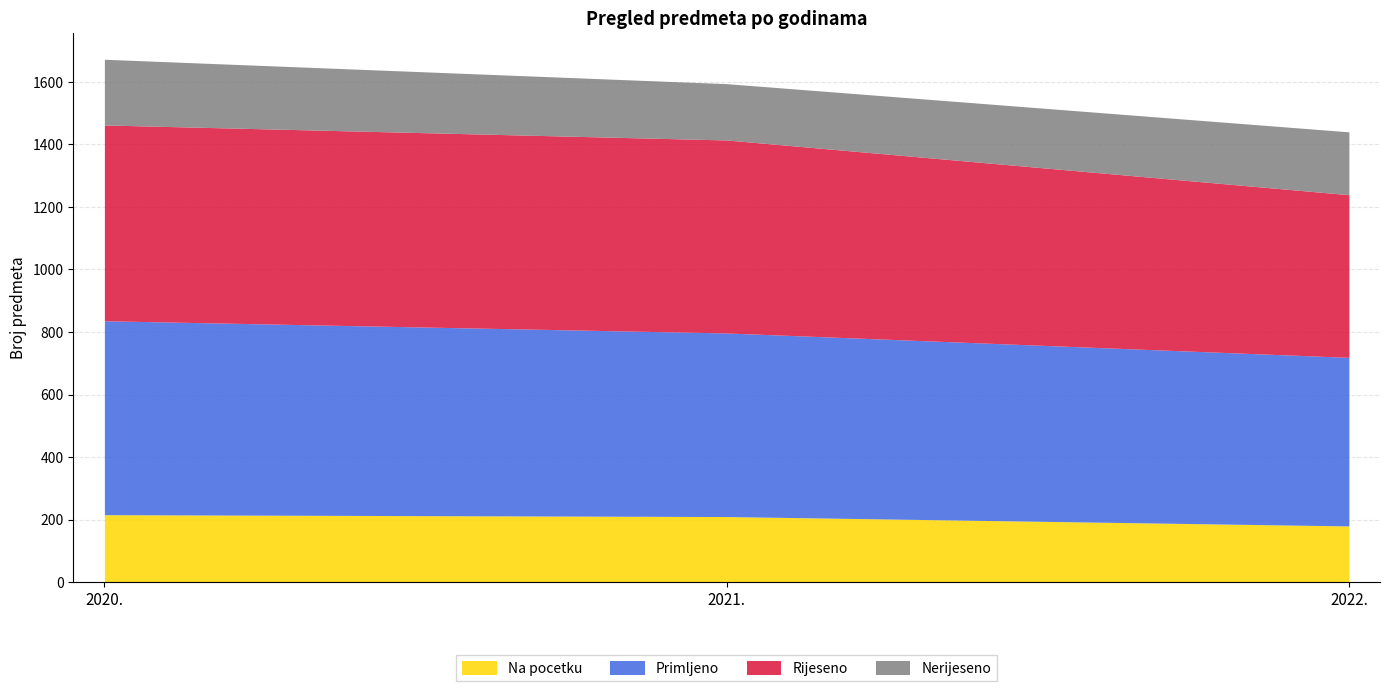

What is the minimum value for Nerijeseno?

180